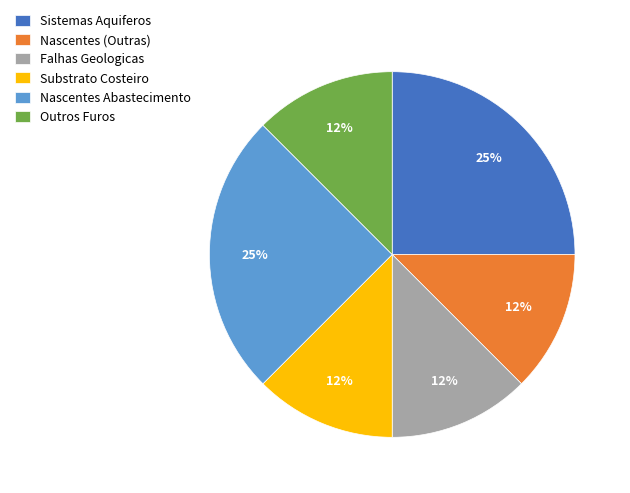

Which has a higher value, Outros Furos or Sistemas Aquiferos?

Sistemas Aquiferos